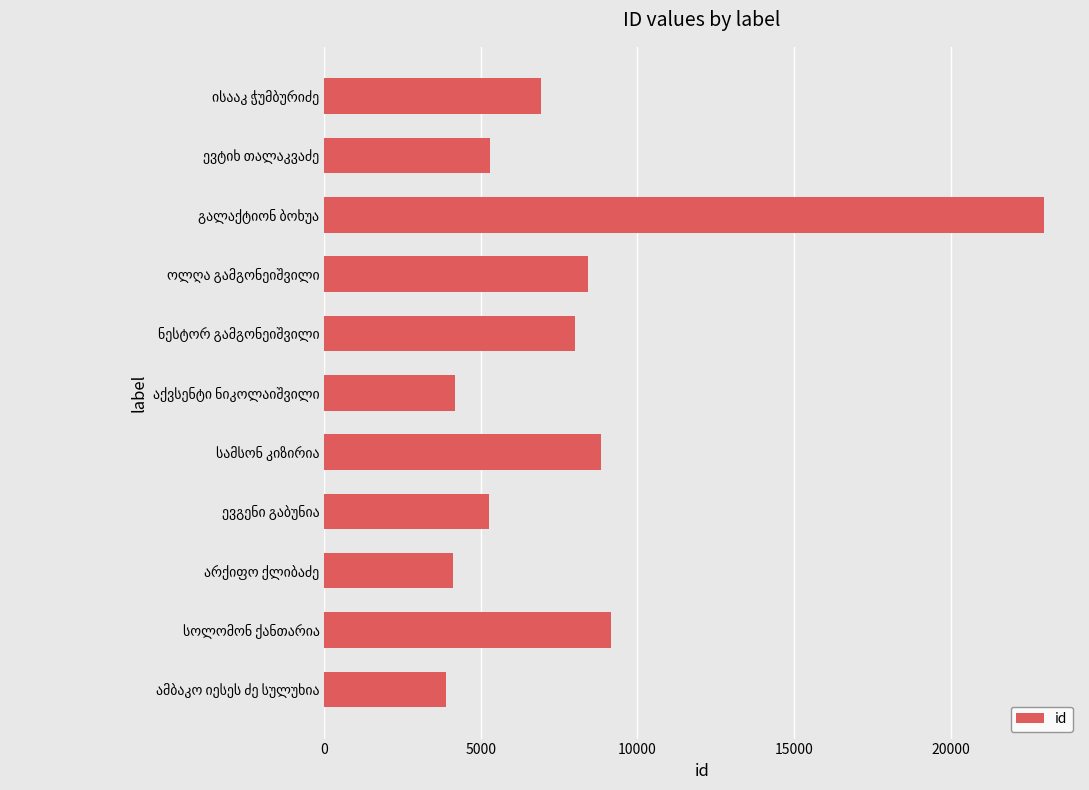

What is the average value?

7911